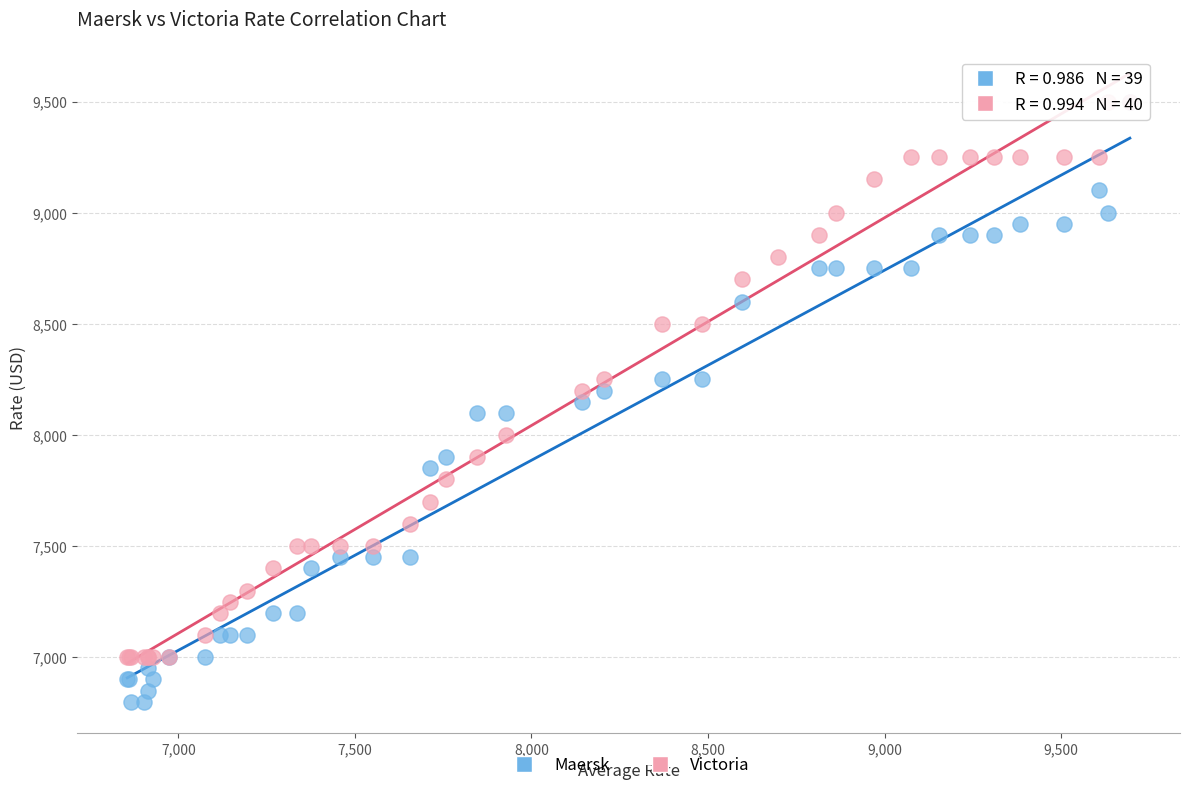

Which series reaches the minimum Y coordinate?

Maersk